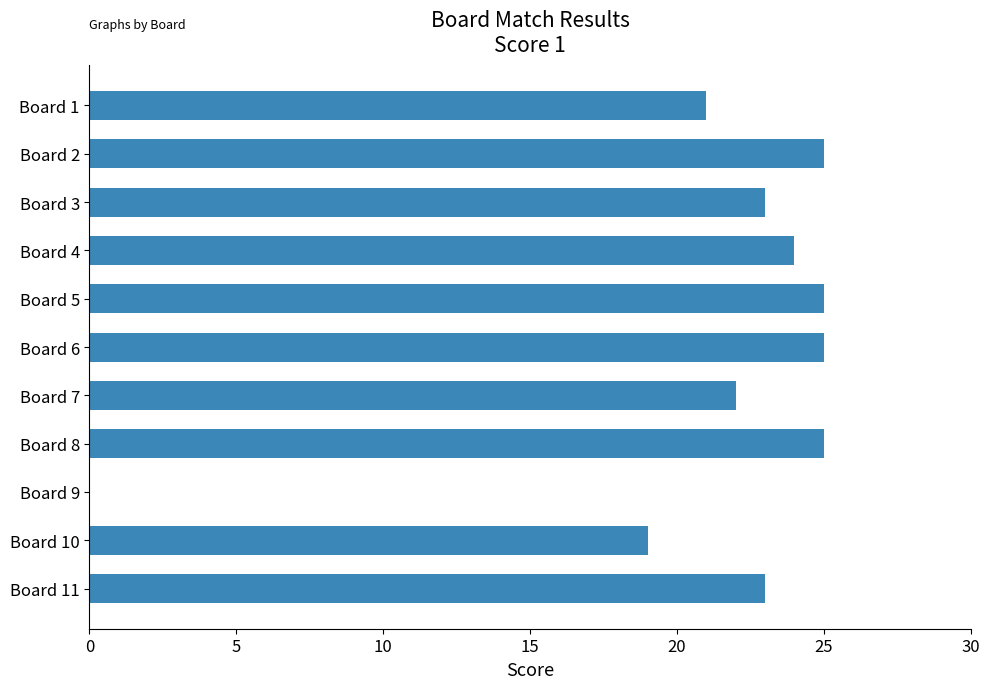

What is the change in value from Board 7 to Board 9?

-22